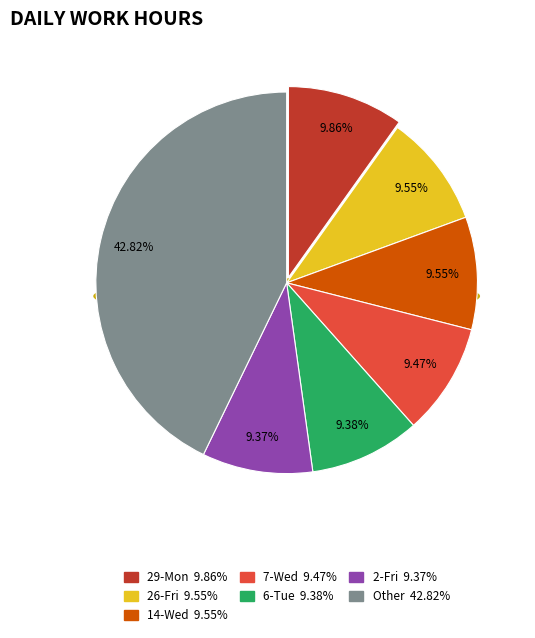

Between 4-Sun and 8-Thu, which is larger?

8-Thu